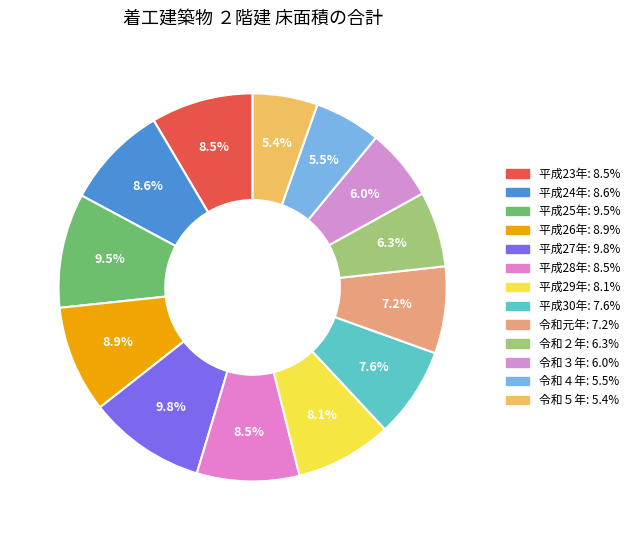

Between 平成28年 and 令和元年, which is larger?

平成28年